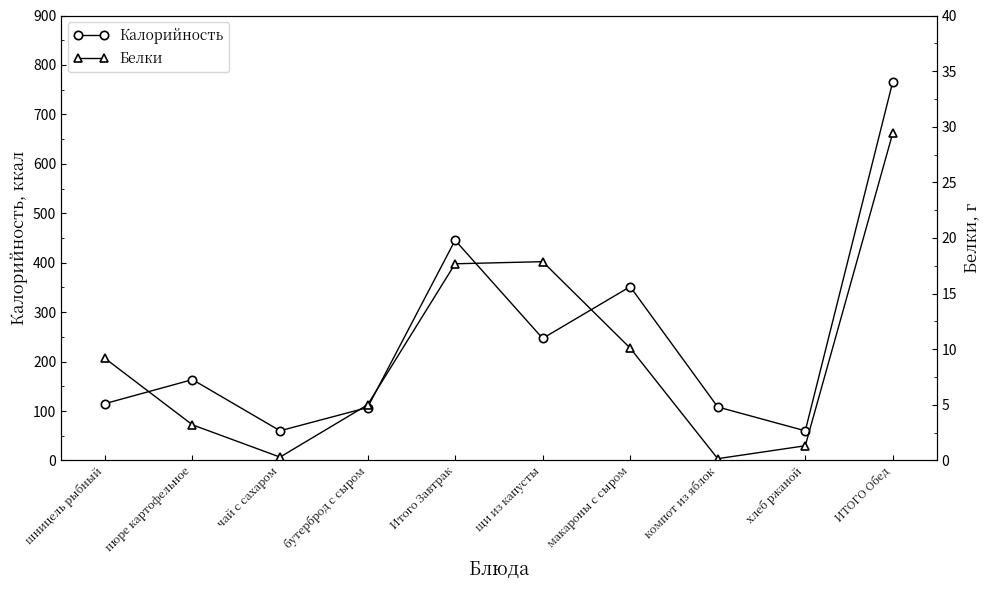

What position from the left is чай с сахаром?

3